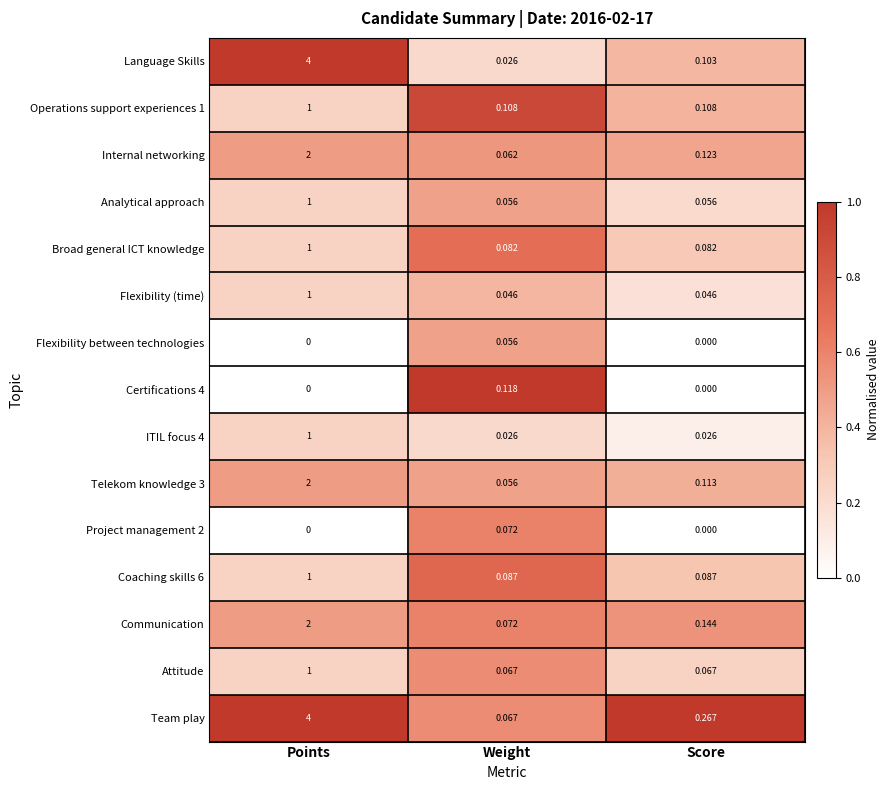

What is the maximum value shown in the chart?

4.0